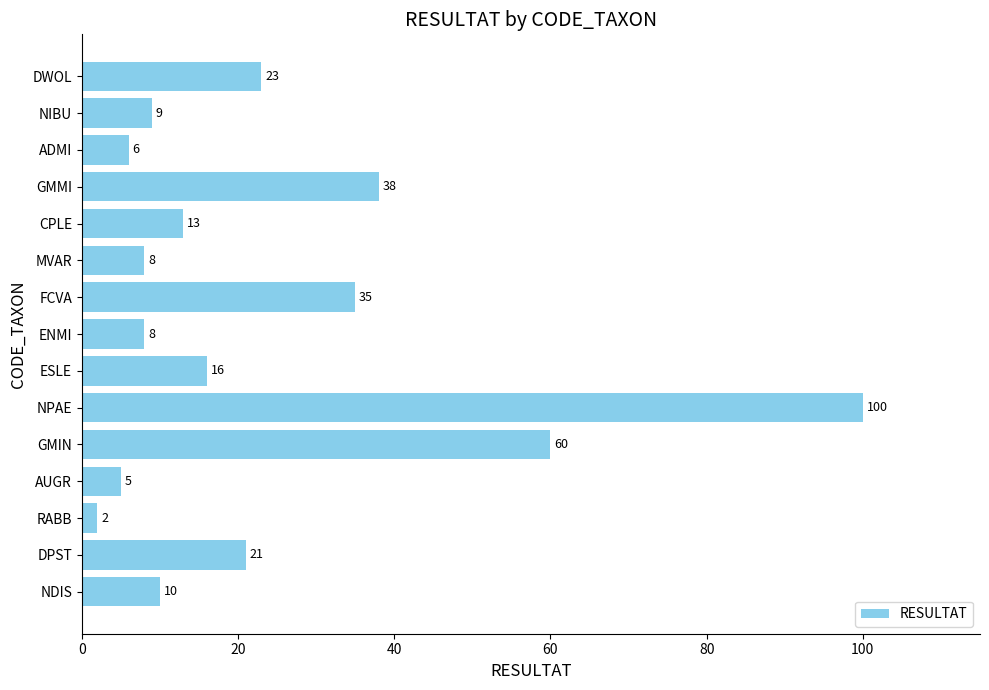

True or false: the data shows 18 at FCVA.

False